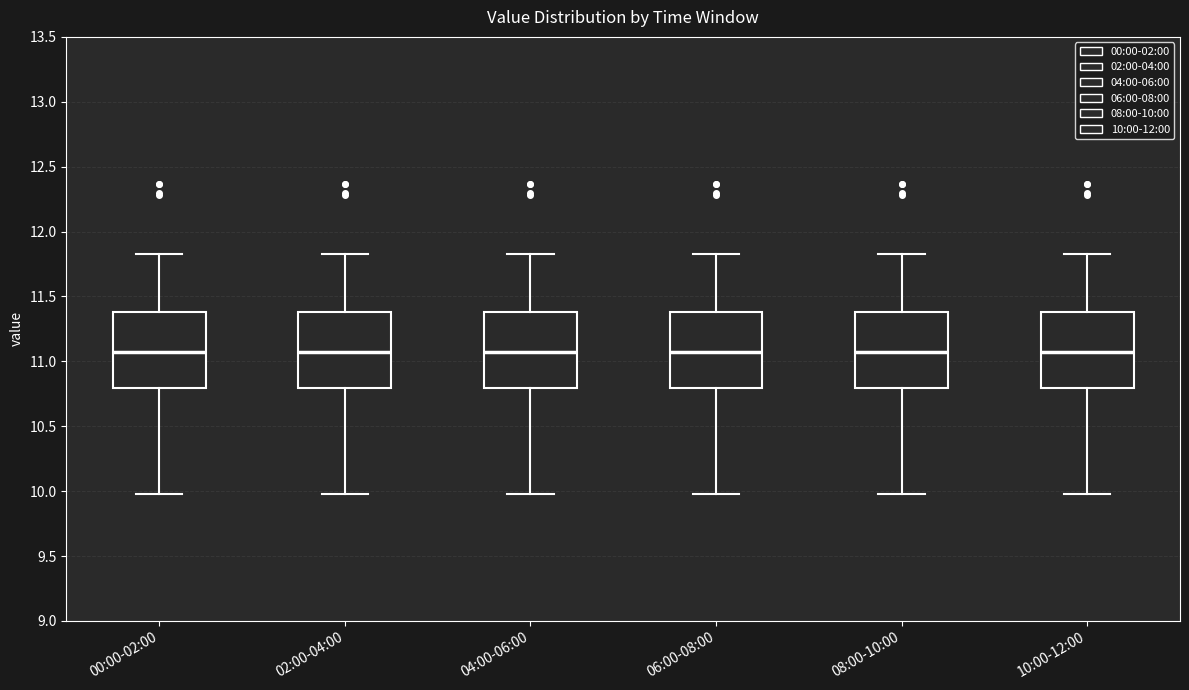

Reading left to right, read every box against the y-axis: the position of its median line, the range the box covers, and the ends of its whiskers. The values are not printed on the chart, so give them approximately, as read against the axis.

00:00-02:00: median 11.10, box 10.80 to 11.40, whiskers 10.00 to 11.85
02:00-04:00: median 11.10, box 10.80 to 11.40, whiskers 10.00 to 11.85
04:00-06:00: median 11.10, box 10.80 to 11.40, whiskers 10.00 to 11.85
06:00-08:00: median 11.10, box 10.80 to 11.40, whiskers 10.00 to 11.85
08:00-10:00: median 11.10, box 10.80 to 11.40, whiskers 10.00 to 11.85
10:00-12:00: median 11.10, box 10.80 to 11.40, whiskers 10.00 to 11.85